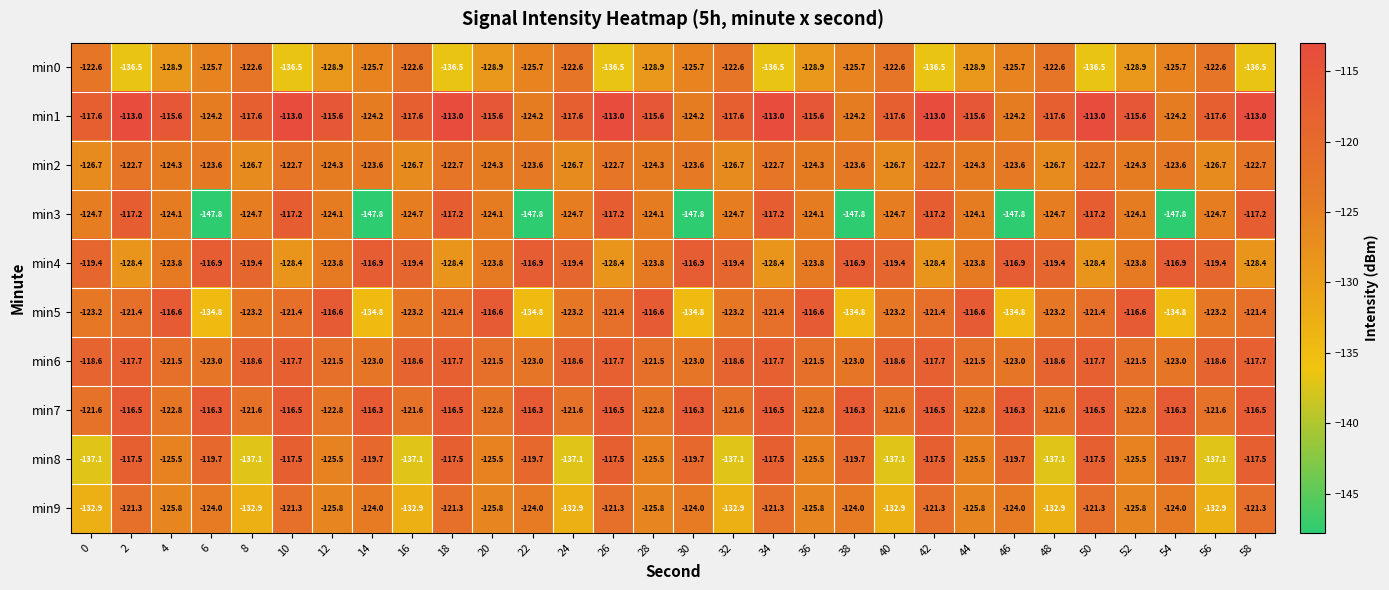

What is the spread (max minus min) of values at 18?

23.5